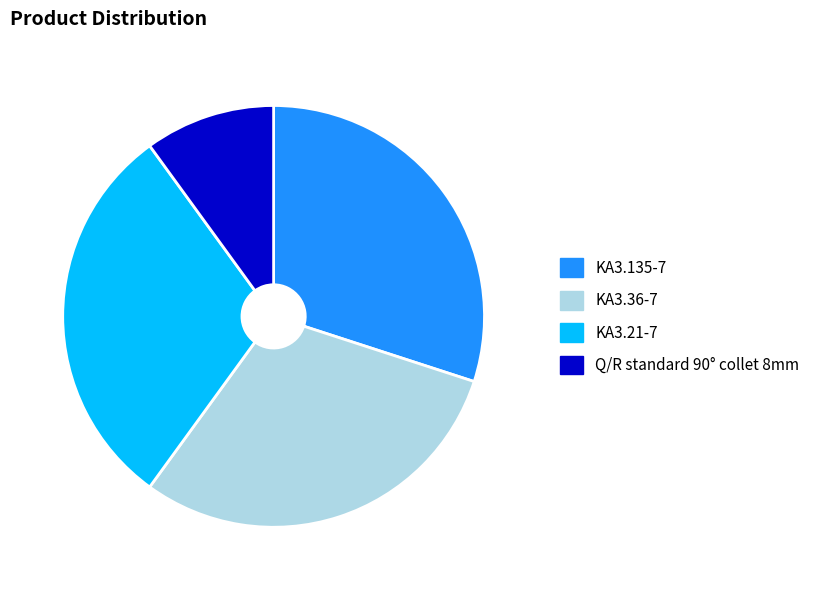

Does KA3.21-7 represent more than half of the total?

No